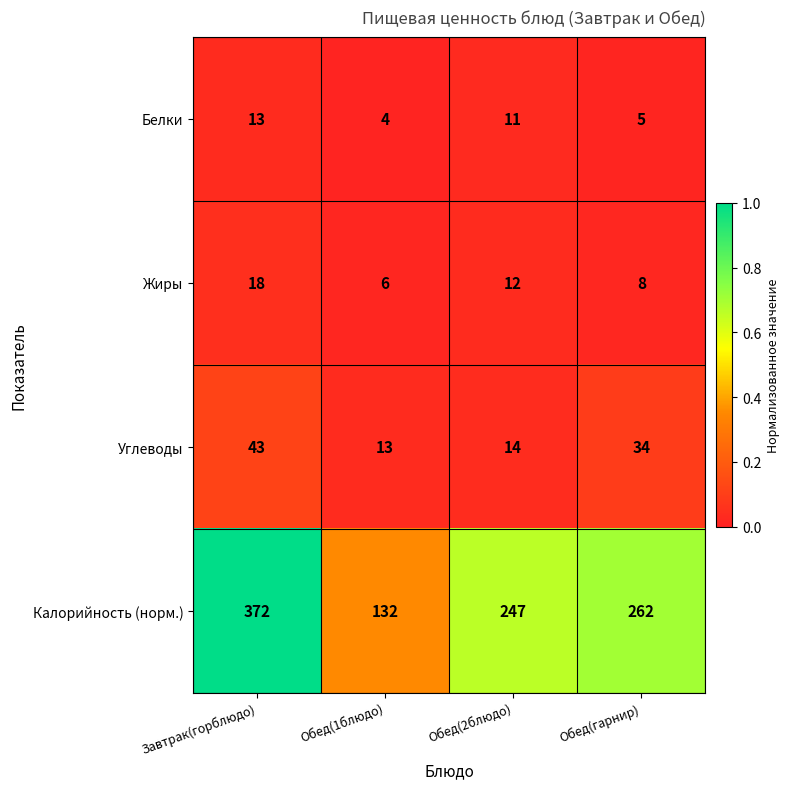

Which series has the largest range (max minus min)?

Калорийность (норм.)